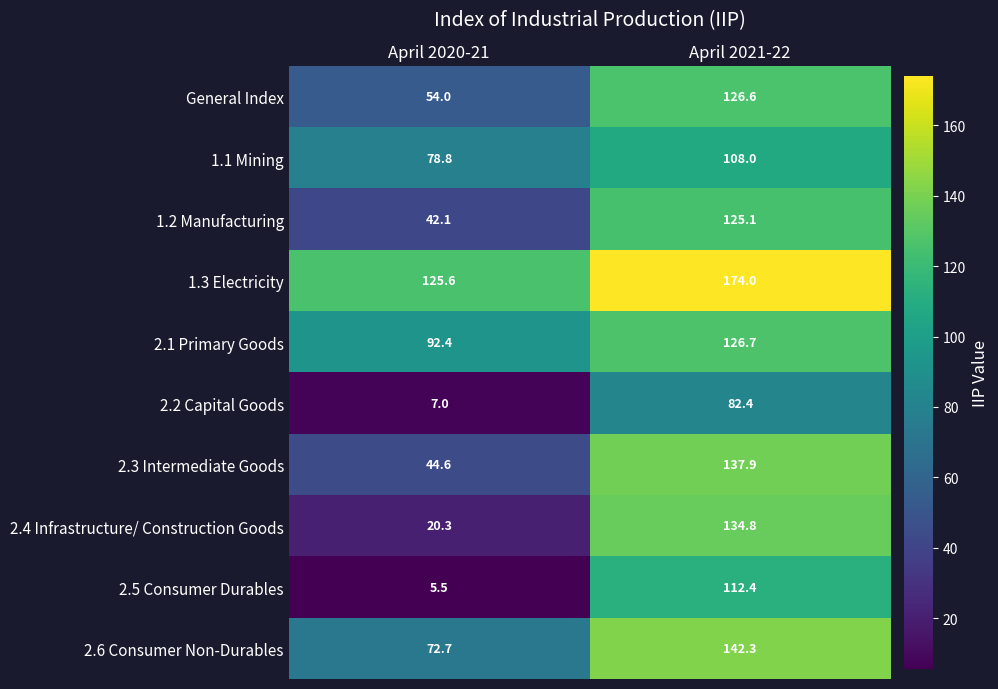

Rank the series at April 2020-21 from highest to lowest value.

1.3 Electricity, 2.1 Primary Goods, 1.1 Mining, 2.6 Consumer Non-Durables, General Index, 2.3 Intermediate Goods, 1.2 Manufacturing, 2.4 Infrastructure/ Construction Goods, 2.2 Capital Goods, 2.5 Consumer Durables